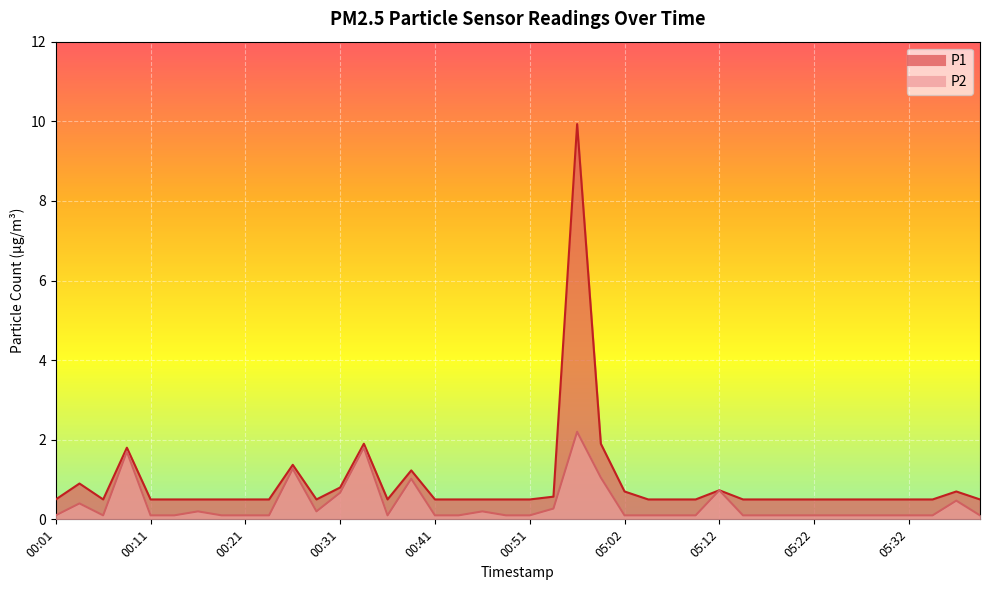

Reading right to left, extract all data points from this chart.

P1: 05:40=0.5	05:37=0.7	05:35=0.5	05:32=0.5	05:30=0.5	05:27=0.5	05:25=0.5	05:22=0.5	05:20=0.5	05:17=0.5	05:15=0.5	05:12=0.7	05:10=0.5	05:07=0.5	05:05=0.5	05:02=0.7	00:59=1.9	00:56=9.9	00:54=0.6	00:51=0.5	00:49=0.5	00:46=0.5	00:44=0.5	00:41=0.5	00:39=1.2	00:36=0.5	00:34=1.9	00:31=0.8	00:29=0.5	00:26=1.4	00:24=0.5	00:21=0.5	00:19=0.5	00:16=0.5	00:14=0.5	00:11=0.5	00:09=1.8	00:06=0.5	00:04=0.9	00:01=0.5
P2: 05:40=0.1	05:37=0.5	05:35=0.1	05:32=0.1	05:30=0.1	05:27=0.1	05:25=0.1	05:22=0.1	05:20=0.1	05:17=0.1	05:15=0.1	05:12=0.7	05:10=0.1	05:07=0.1	05:05=0.1	05:02=0.1	00:59=1.1	00:56=2.2	00:54=0.3	00:51=0.1	00:49=0.1	00:46=0.2	00:44=0.1	00:41=0.1	00:39=1.0	00:36=0.1	00:34=1.8	00:31=0.7	00:29=0.2	00:26=1.3	00:24=0.1	00:21=0.1	00:19=0.1	00:16=0.2	00:14=0.1	00:11=0.1	00:09=1.7	00:06=0.1	00:04=0.4	00:01=0.1